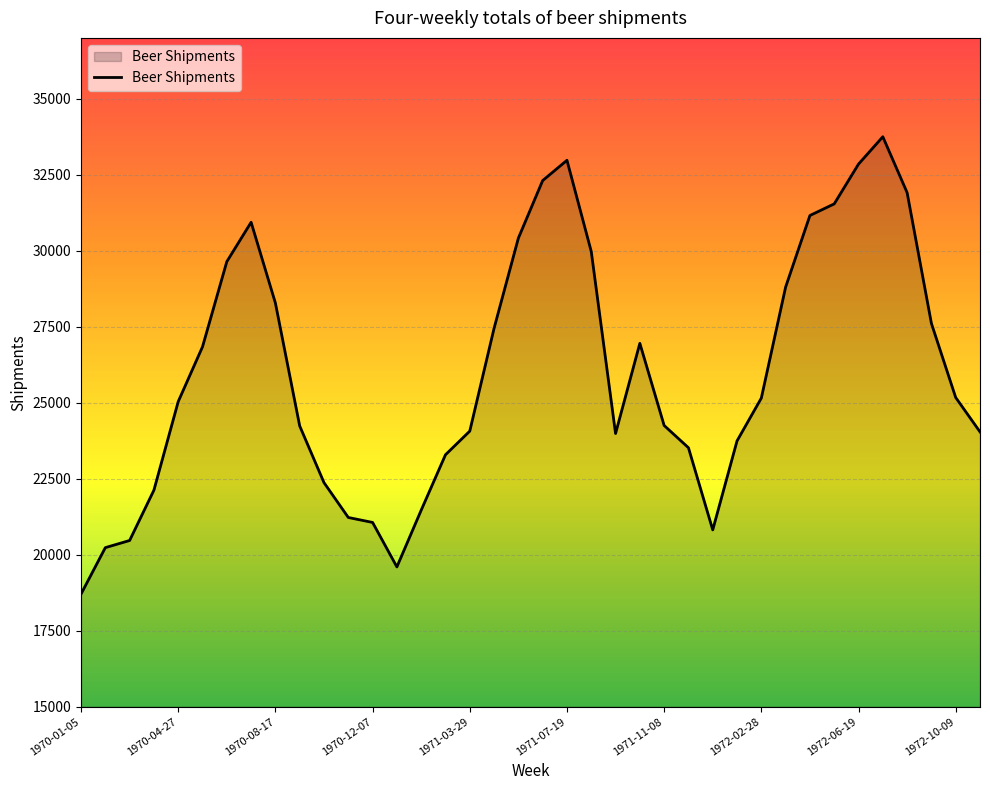

What is the maximum value shown in the chart?

33748